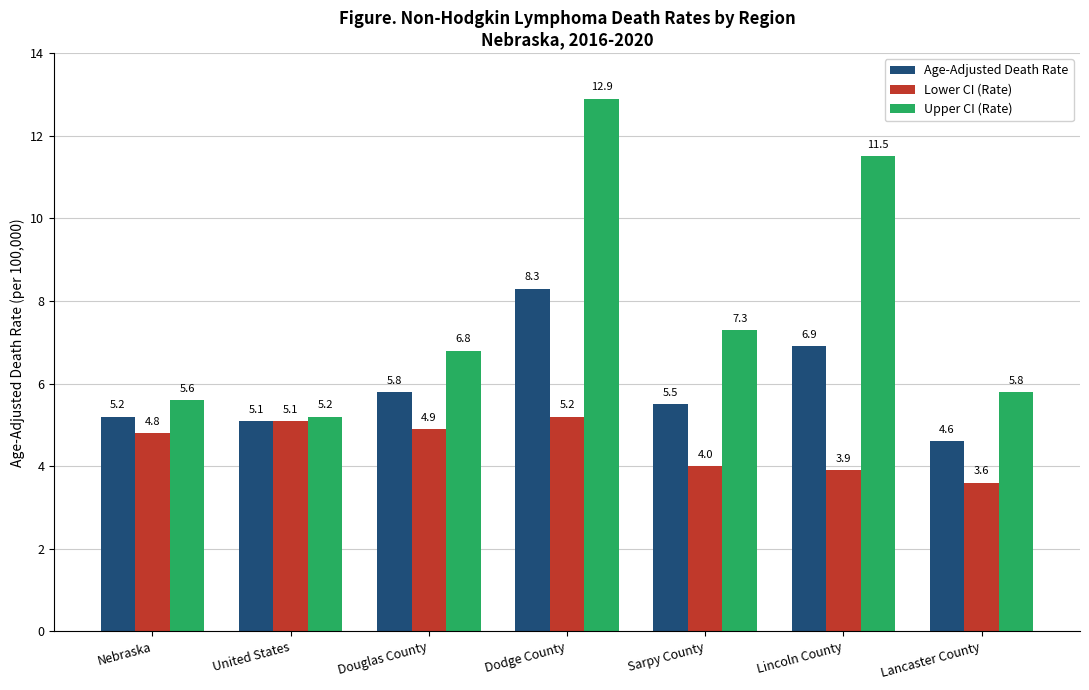

What is the approximate value of Lower CI (Rate) at Sarpy County?

4.0